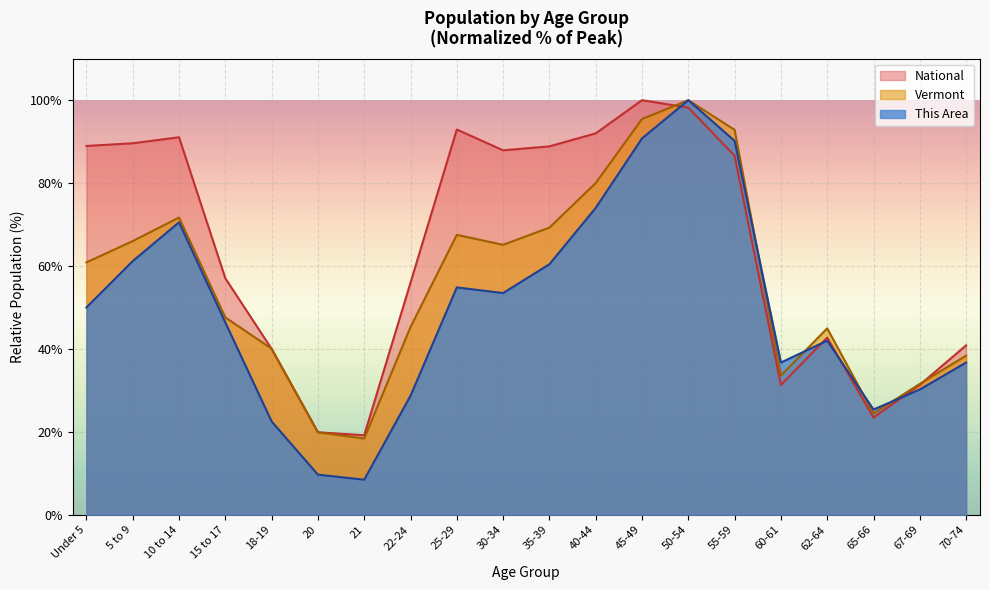

How many data points in National are above 86?

10